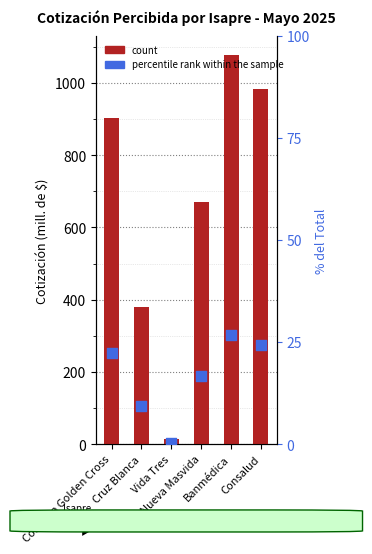

Which series has the largest total across all categories?

count